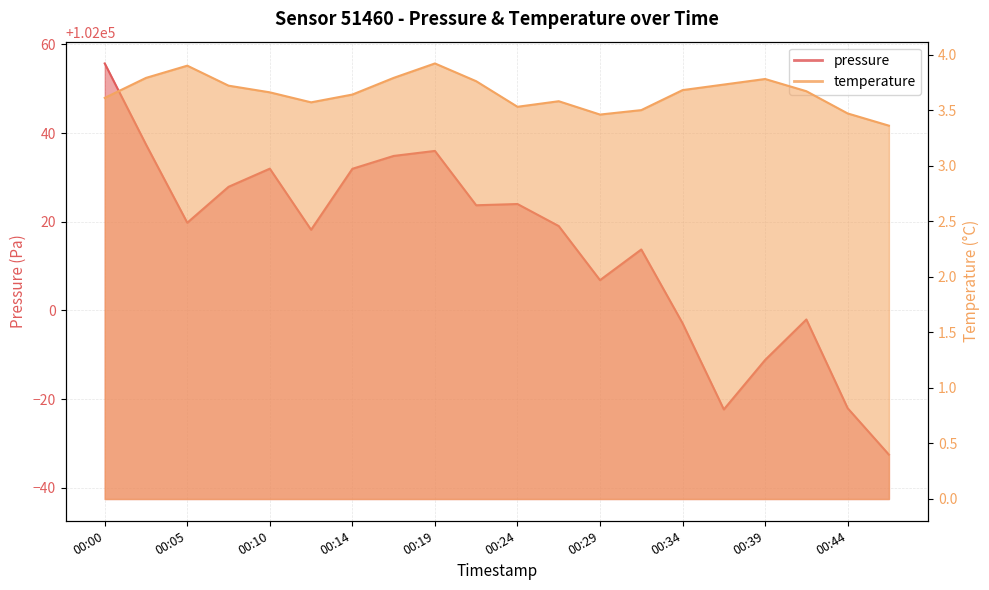

What is the value of the pressure point at the 2nd from the left?

102037.4